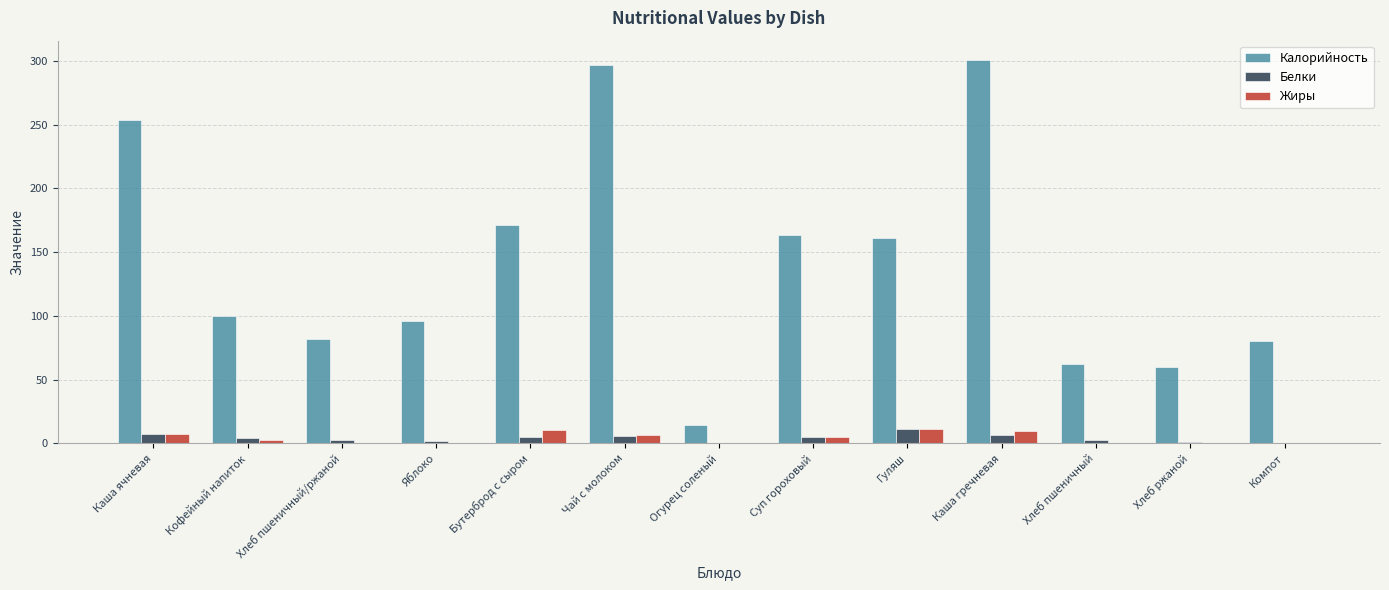

What is the greatest value displayed?

300.9